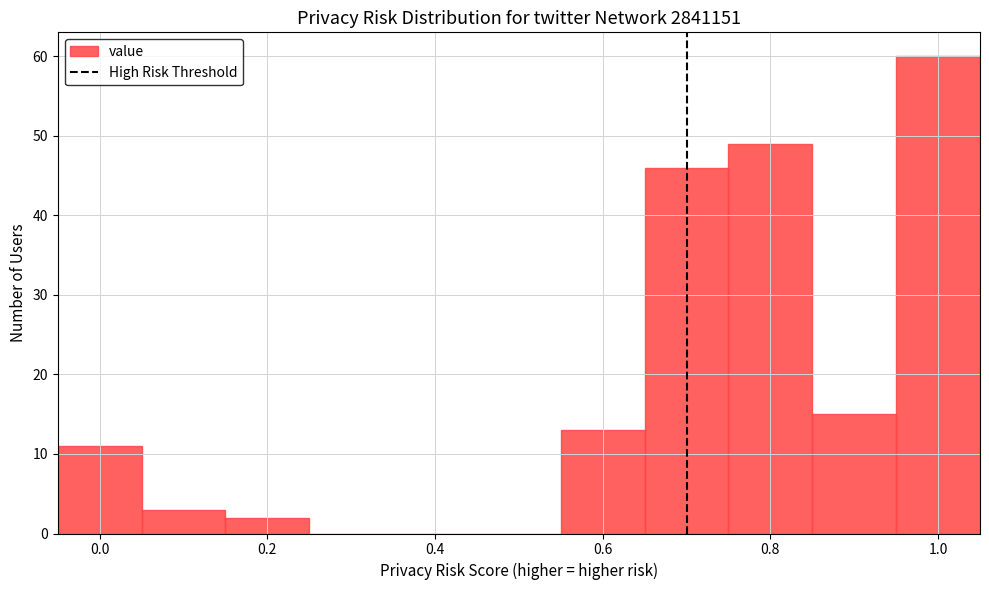

Over which range of the x-axis is the bar tallest?

0.95 to 1.05